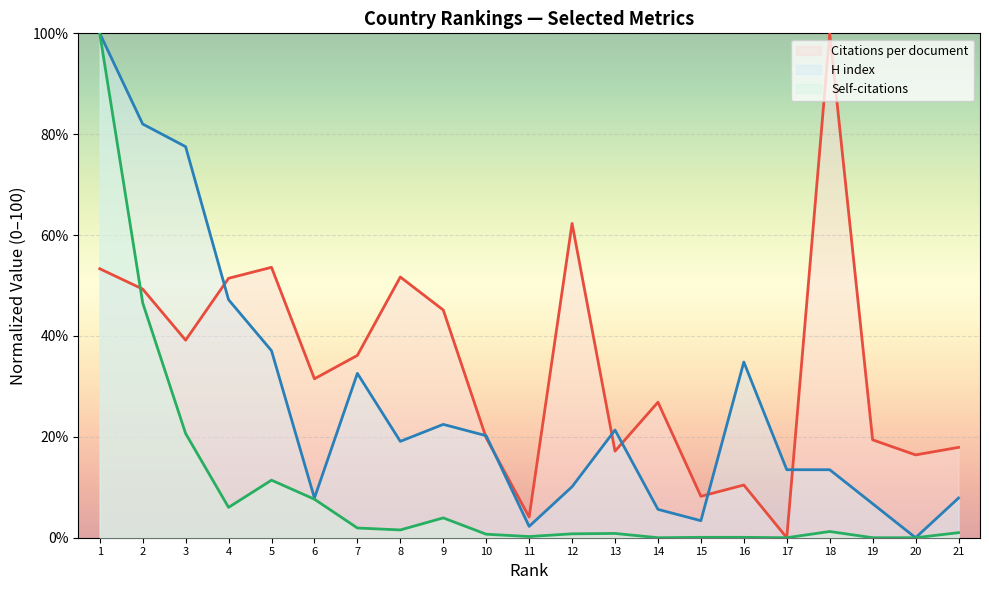

Reading left to right, list all the values displayed in this chart.

Citations per document: 53.3	49.3	39.2	51.4	53.6	31.5	36.1	51.7	45.1	19.8	4.1	62.3	17.2	26.9	8.2	10.4	0.0	100.0	19.4	16.4	17.9
H index: 100.0	82.0	77.5	47.2	37.1	7.9	32.6	19.1	22.5	20.2	2.2	10.1	21.3	5.6	3.4	34.8	13.5	13.5	6.7	0.0	7.9
Self-citations: 100.0	46.6	20.7	6.0	11.4	7.6	1.9	1.5	3.9	0.7	0.2	0.8	0.8	0.0	0.1	0.1	0.0	1.2	0.0	0.0	1.0